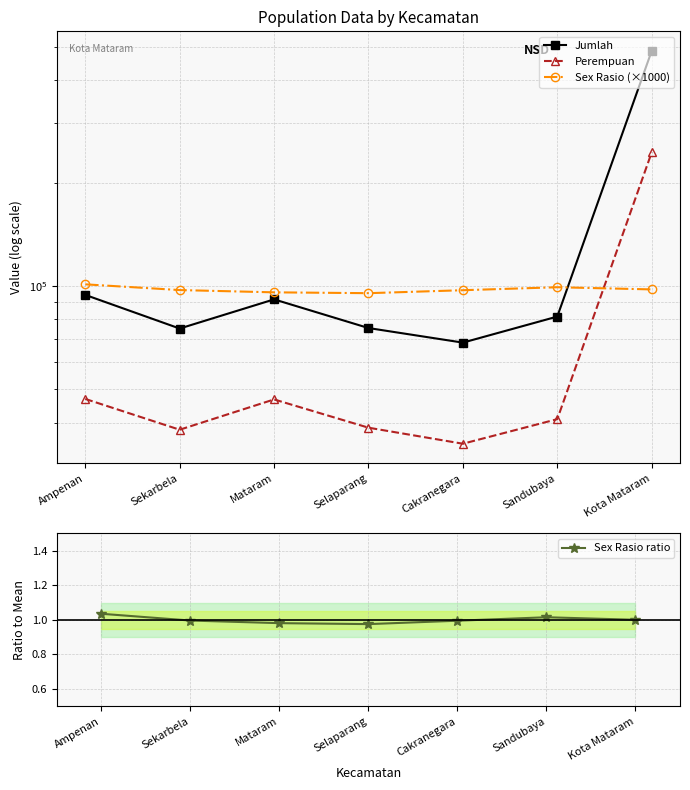

What value does the Sex Rasio (×1000) series have at Cakranegara?

97384.7